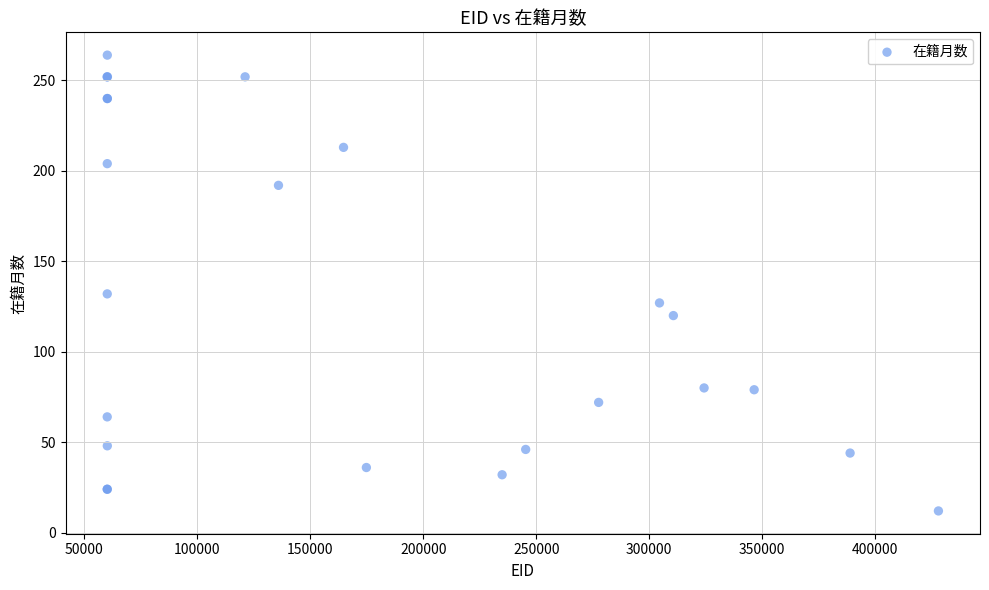

What Y value in the scatter plot is closest to 138?

132